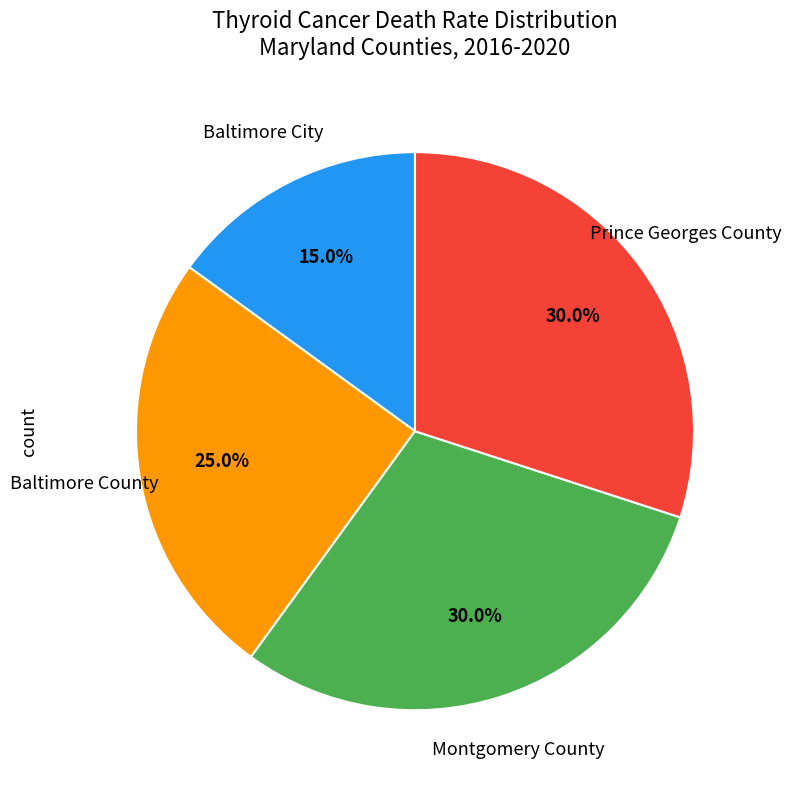

Is there a majority slice in this chart?

No